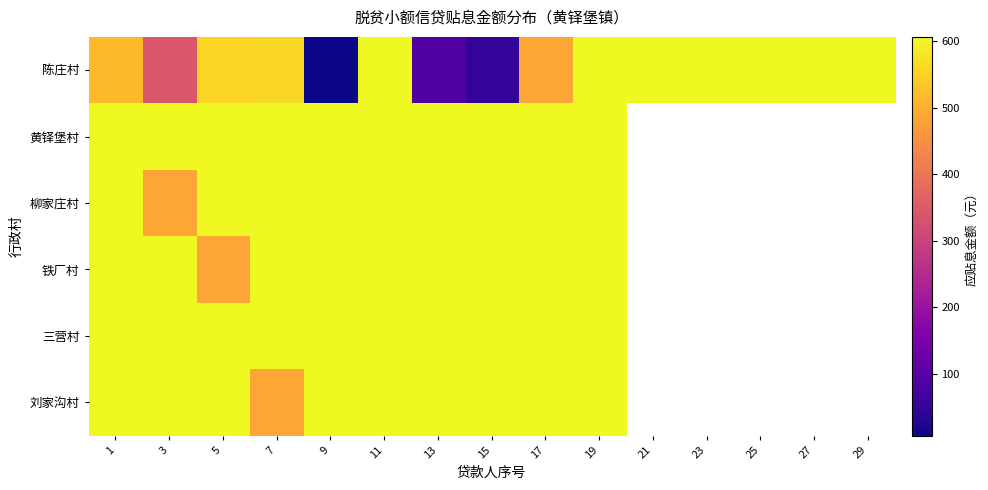

Where is 陈庄村 nearest to the value 306?

3